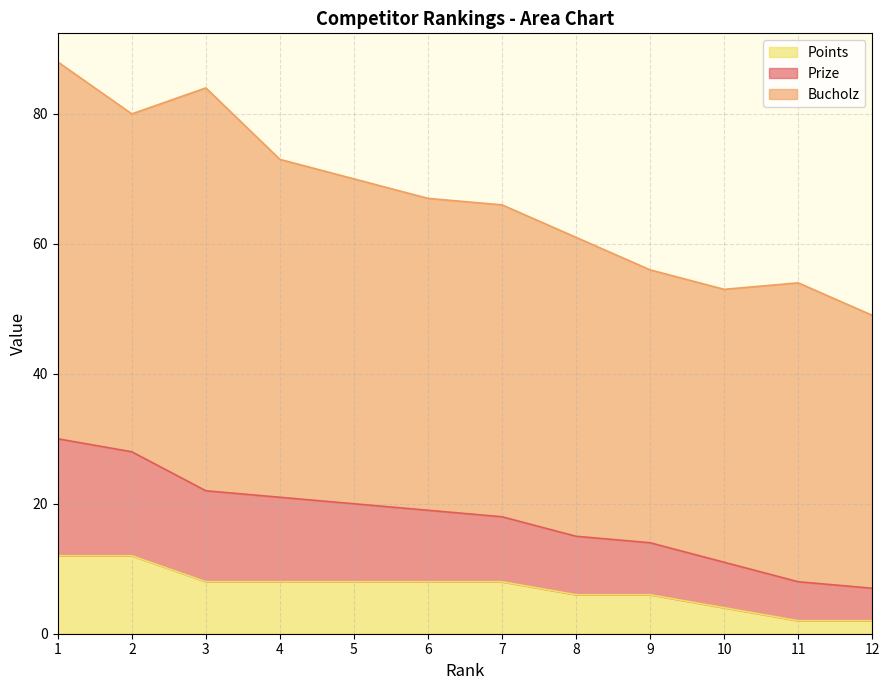

At which category is the sum across all series the highest?

1